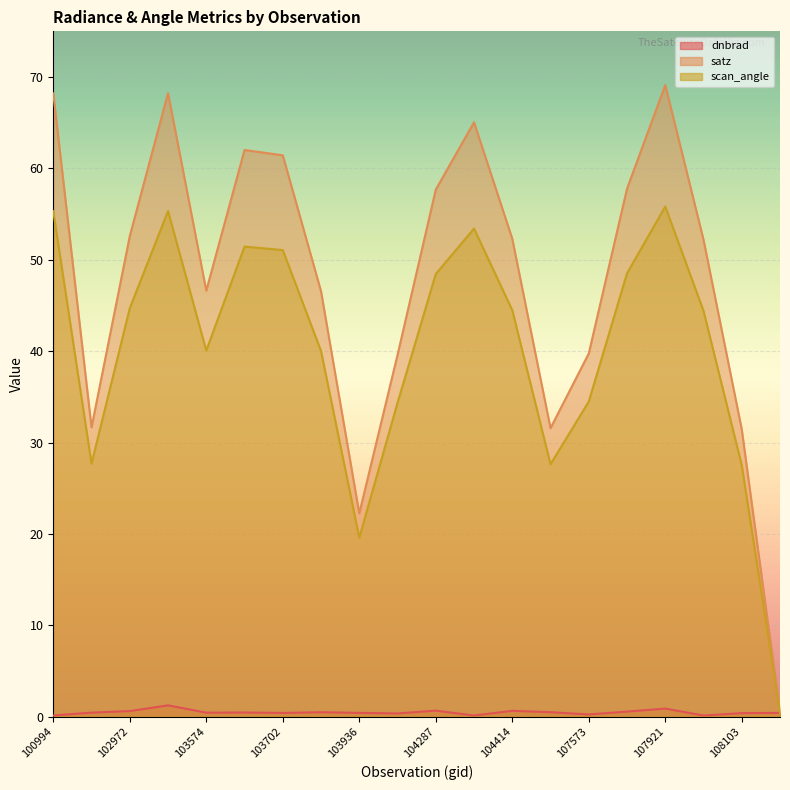

Which series has the largest total across all categories?

satz